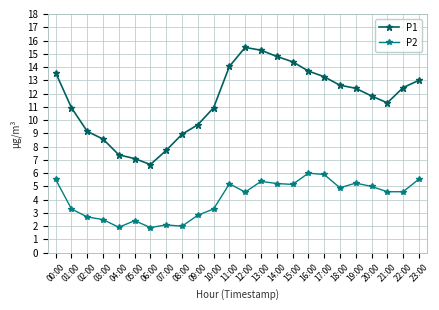

What is the average value of the P1 series?

11.5